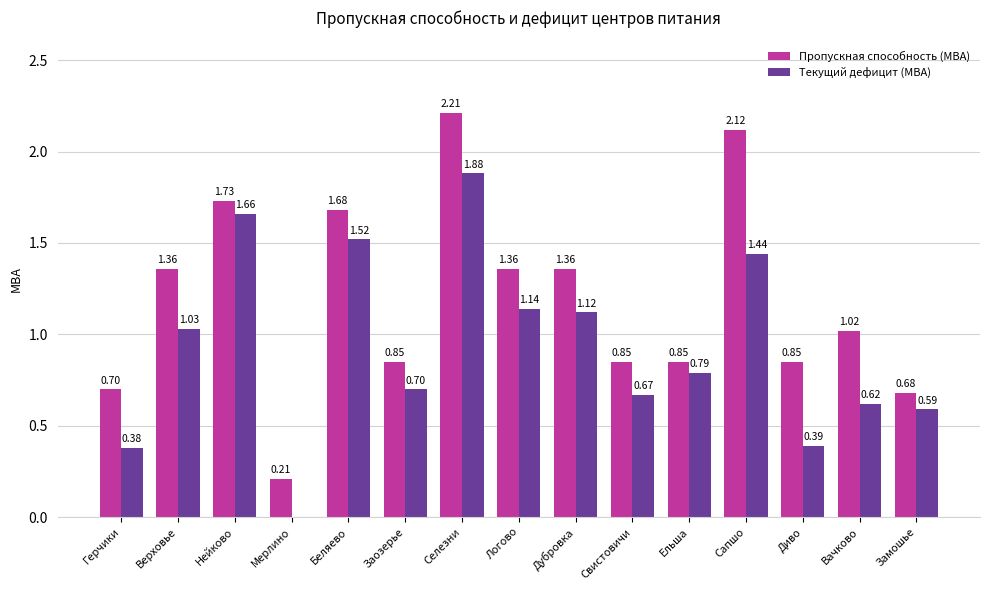

What are all the series names shown in the legend?

Пропускная способность (МВА), Текущий дефицит (МВА)